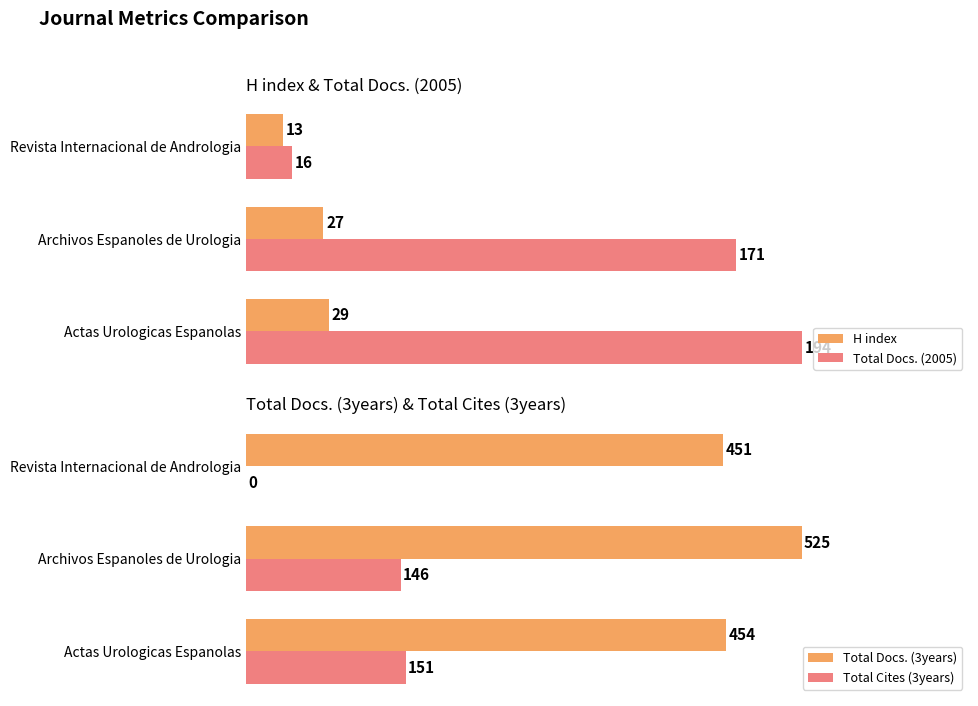

Reading right to left, extract all data points from this chart.

H index: 13	27	29
Total Docs. (2005): 16	171	194
Total Docs. (3years): 451	525	454
Total Cites (3years): 0	146	151